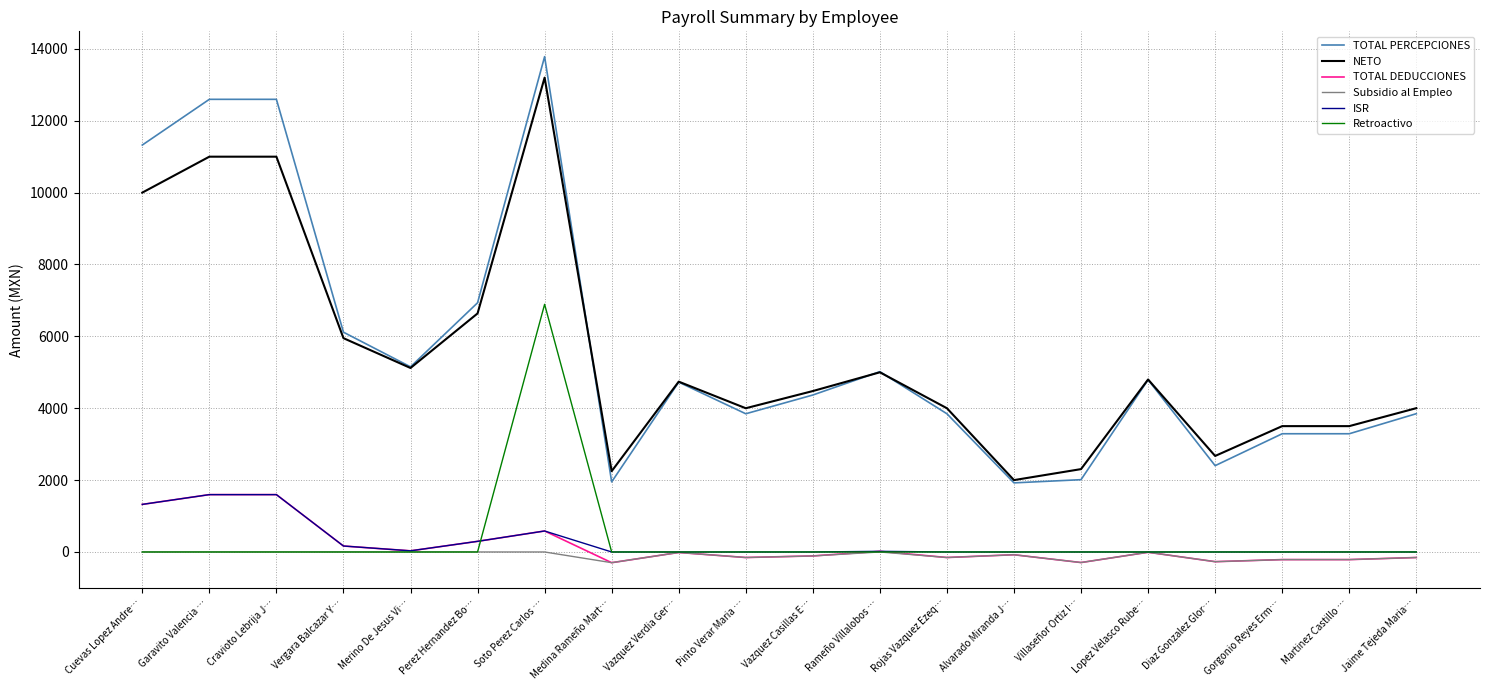

What is the lowest value of the TOTAL PERCEPCIONES series?

1923